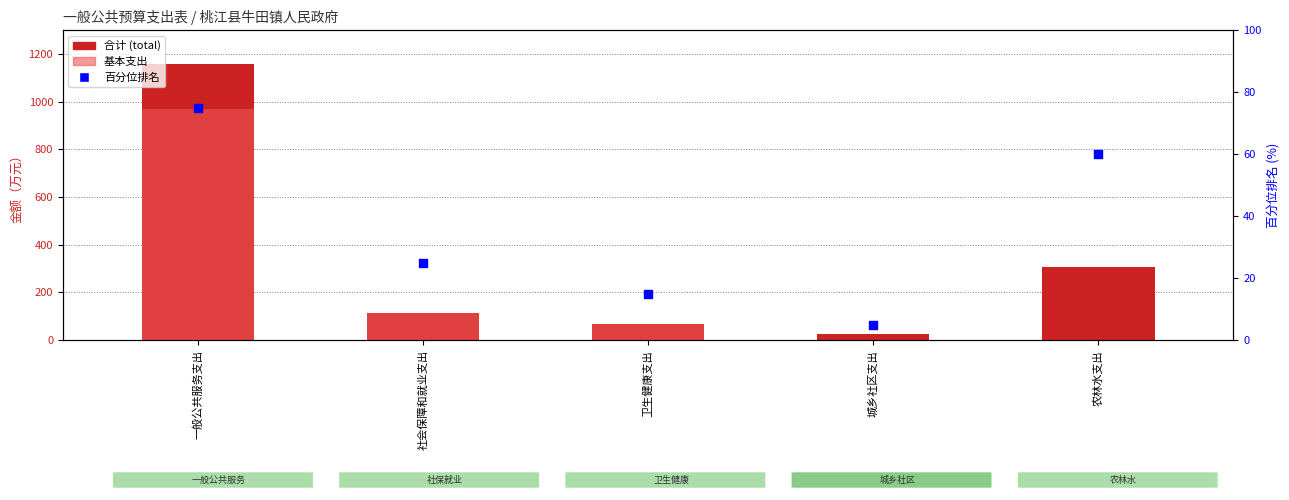

What are all the series names shown in the legend?

合计 (total), 基本支出, 百分位排名